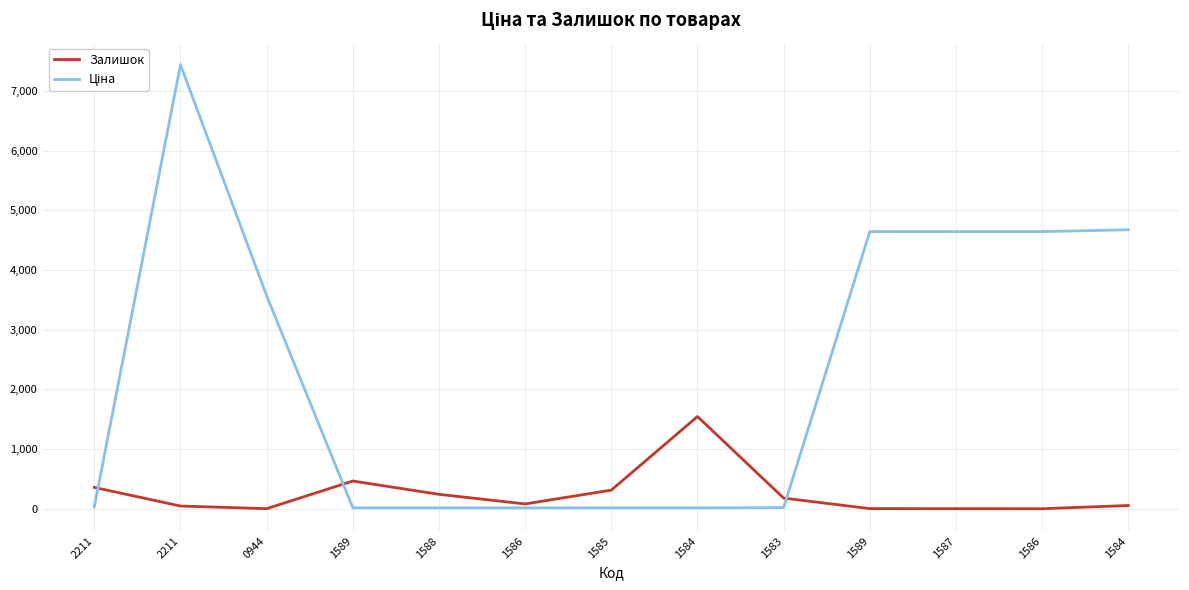

What is the difference between the Залишок values at 0944 and 1584?

53.0